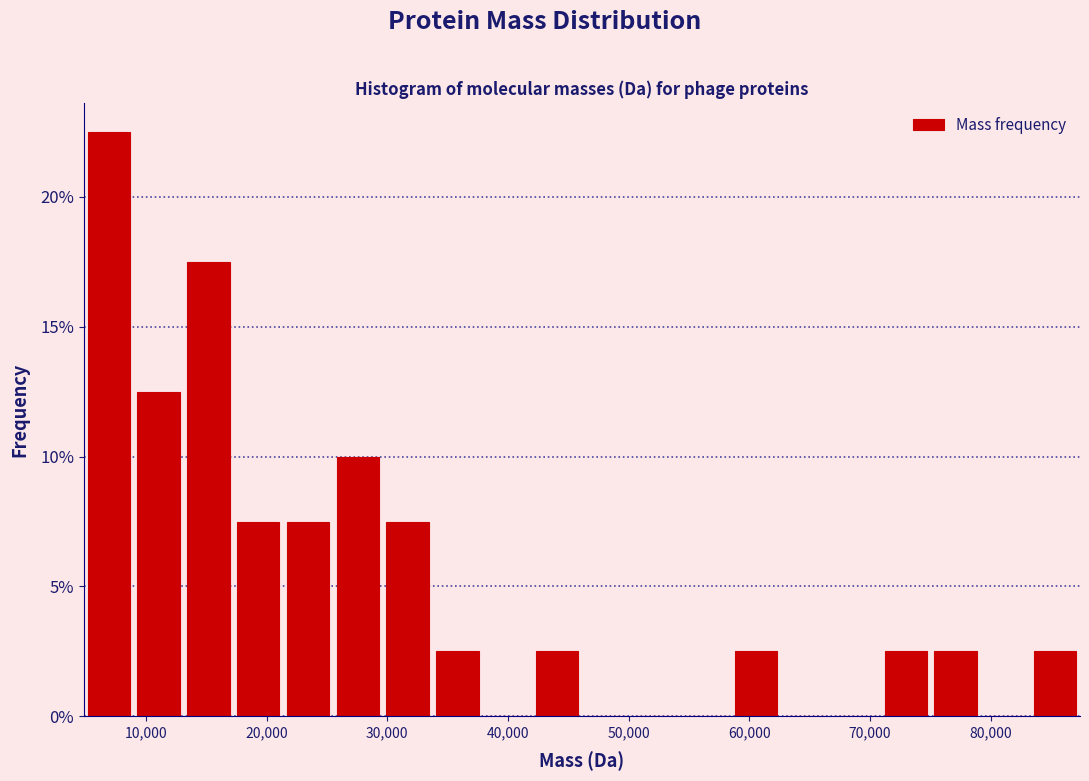

Which range on the x-axis has the tallest bar?

5000 to 9000